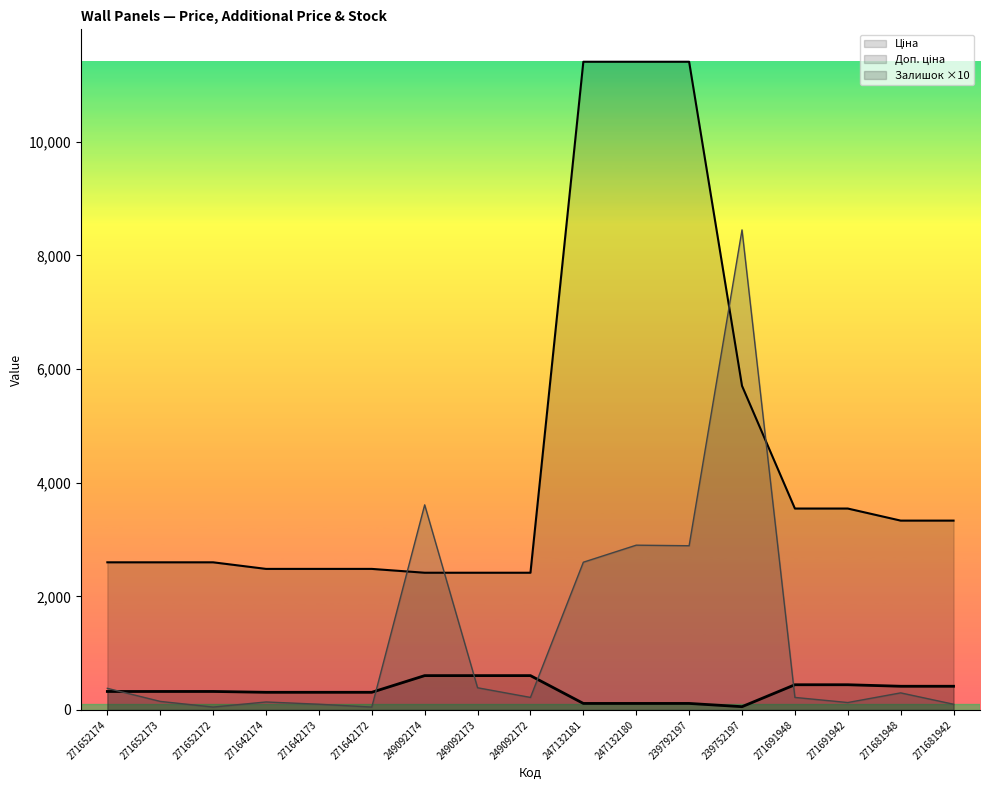

Where is Залишок nearest to the value 4250?

249092174